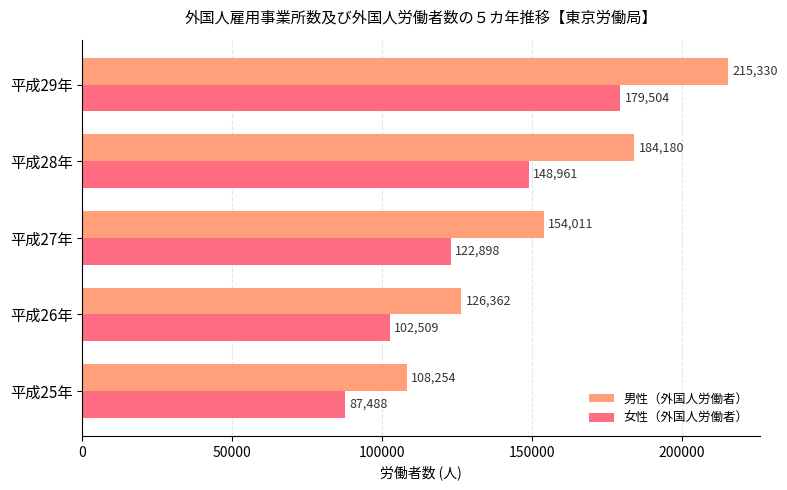

What are all the series names shown in the legend?

男性（外国人労働者）, 女性（外国人労働者）